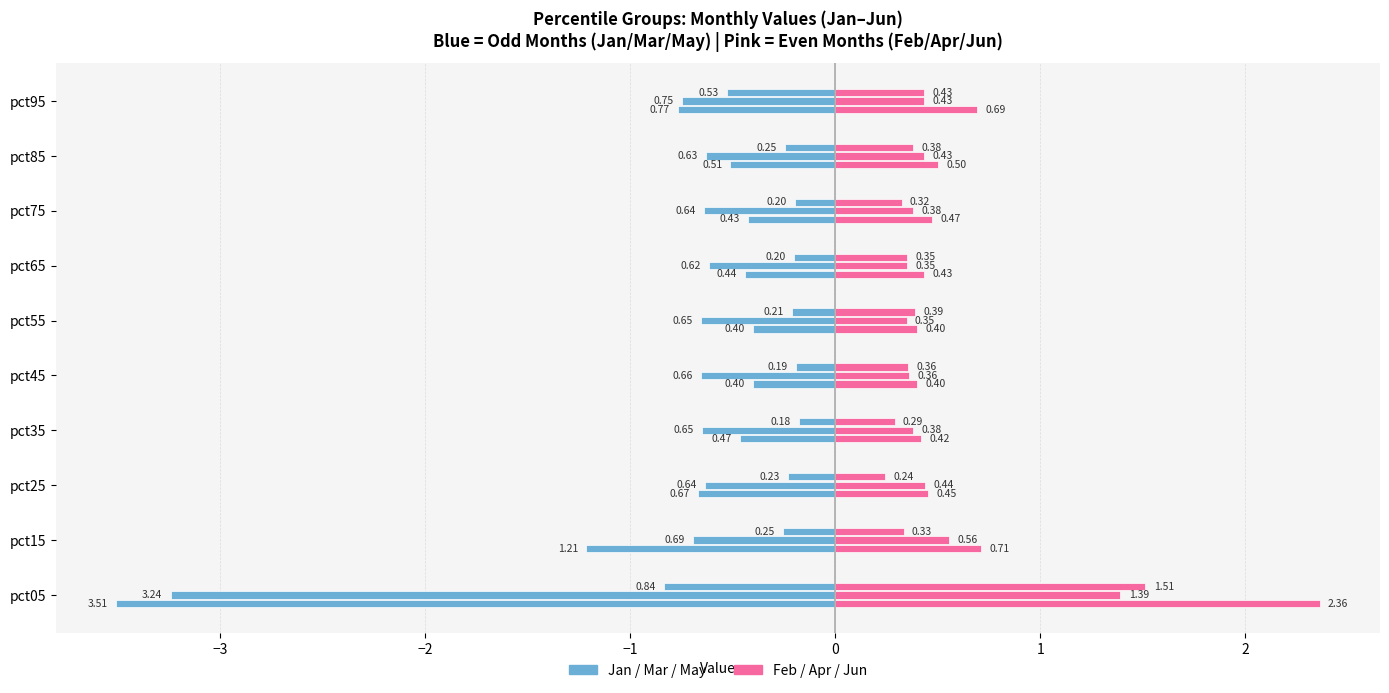

List the series in order of their peak value, lowest first.

Jan, Feb